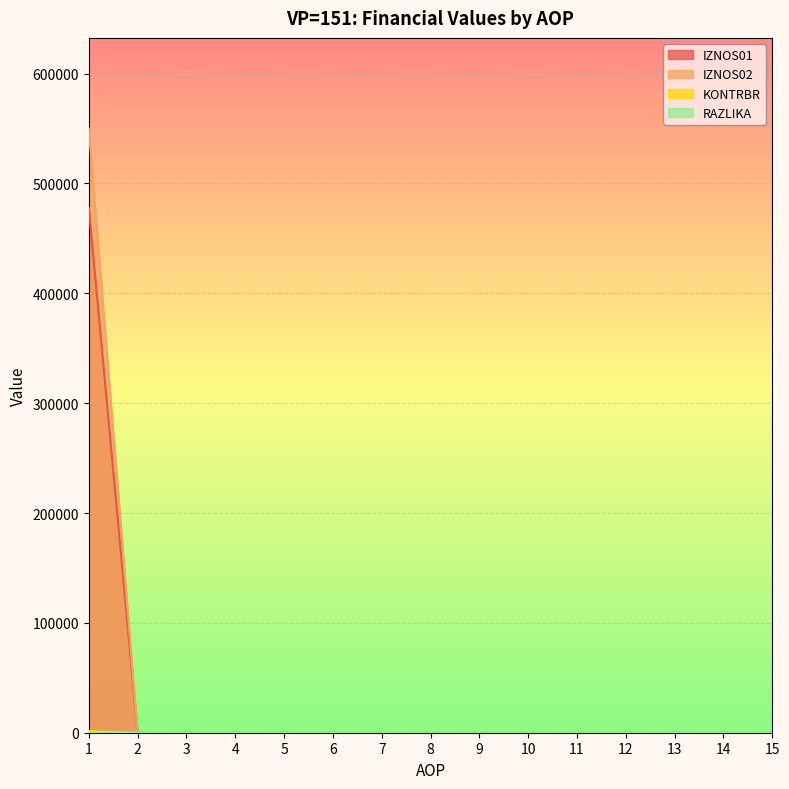

Which category has the lowest value across all series?

2